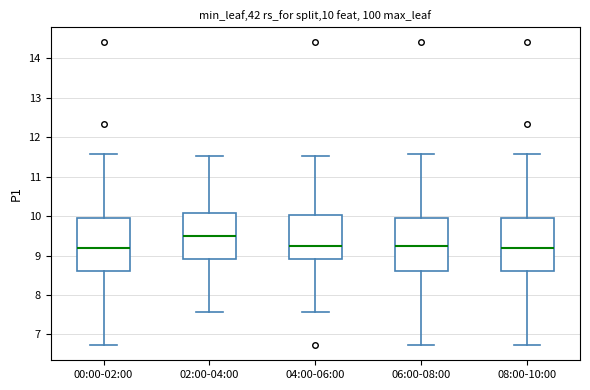

Which box has the highest median line?

02:00-04:00